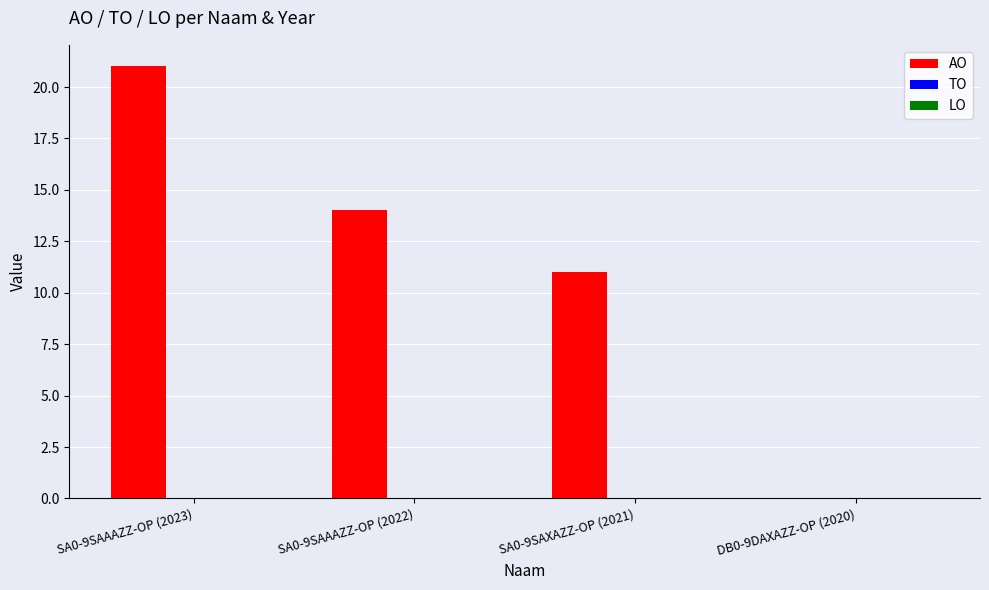

At which category does the chart reach its peak across all series?

SA0-9SAAAZZ-OP (2023)